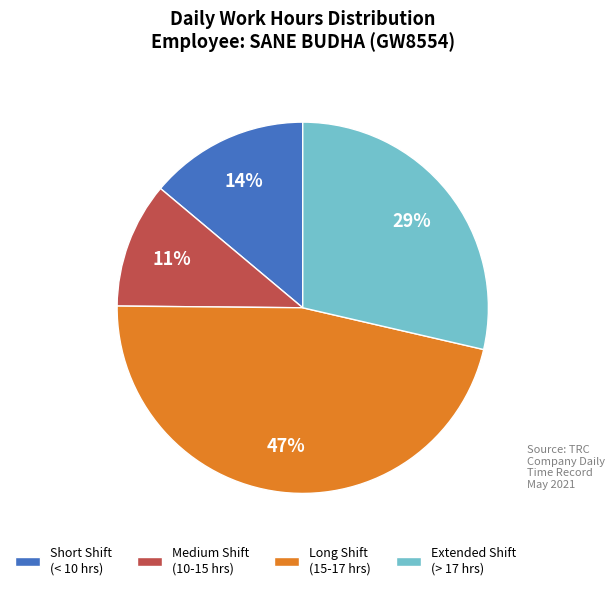

Rank the categories by value from lowest to highest.

Medium Shift (10-15 hrs), Short Shift (< 10 hrs), Extended Shift (> 17 hrs), Long Shift (15-17 hrs)